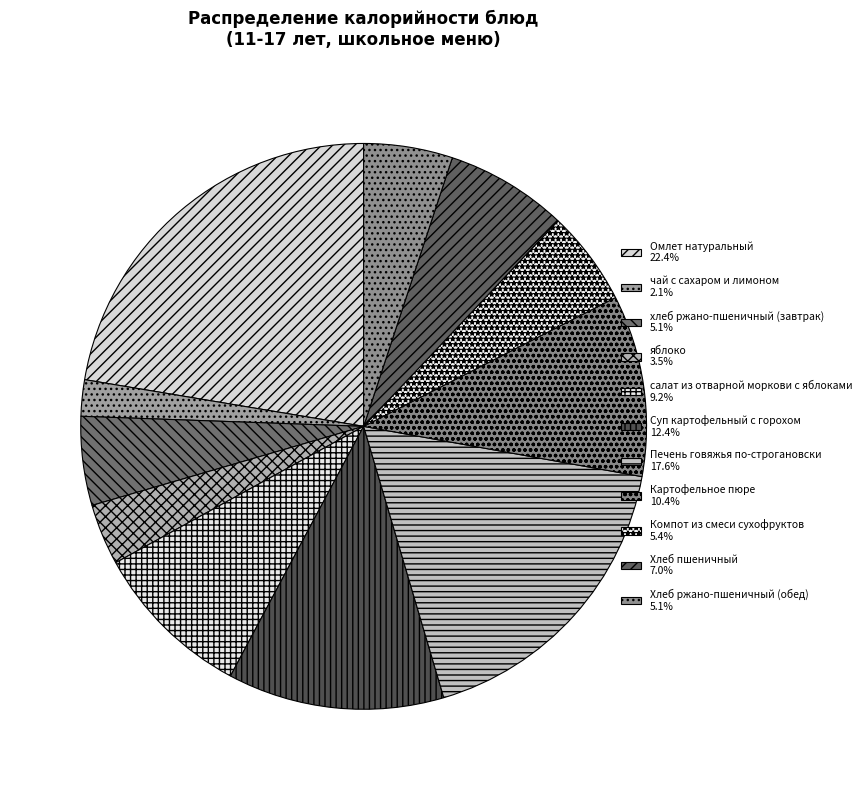

Does any single category account for the majority?

No